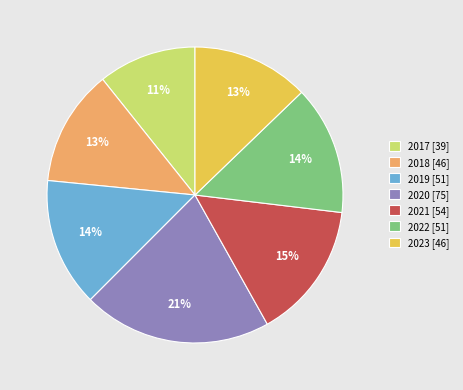

Do 2023 [46] and 2021 [54] together represent more than half of the pie?

No